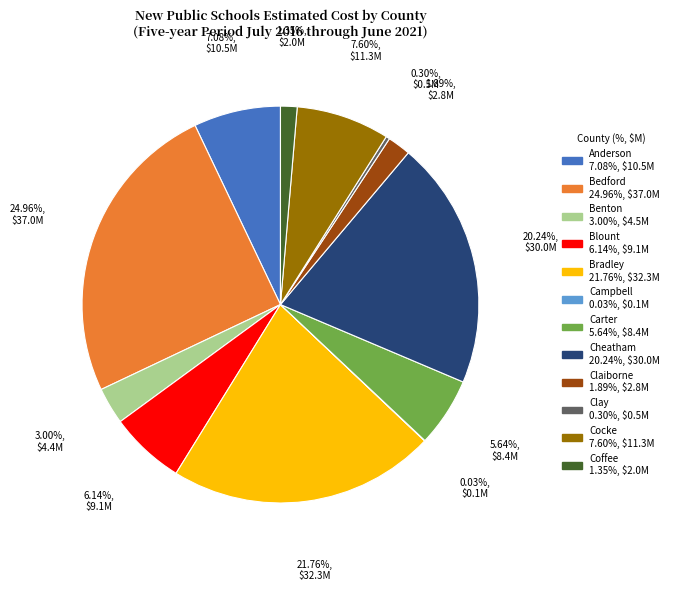

Is there a majority slice in this chart?

No